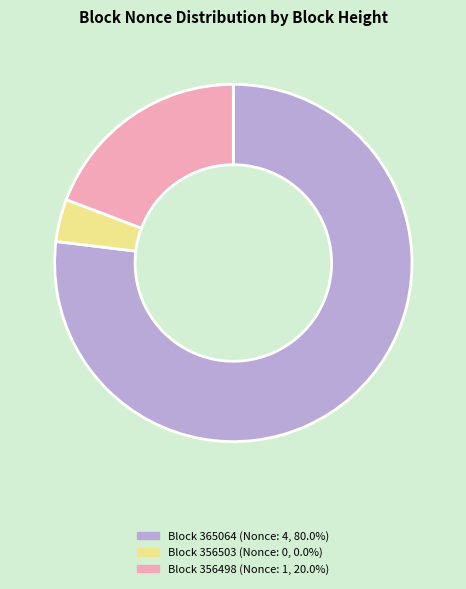

Is there a majority slice in this chart?

Yes